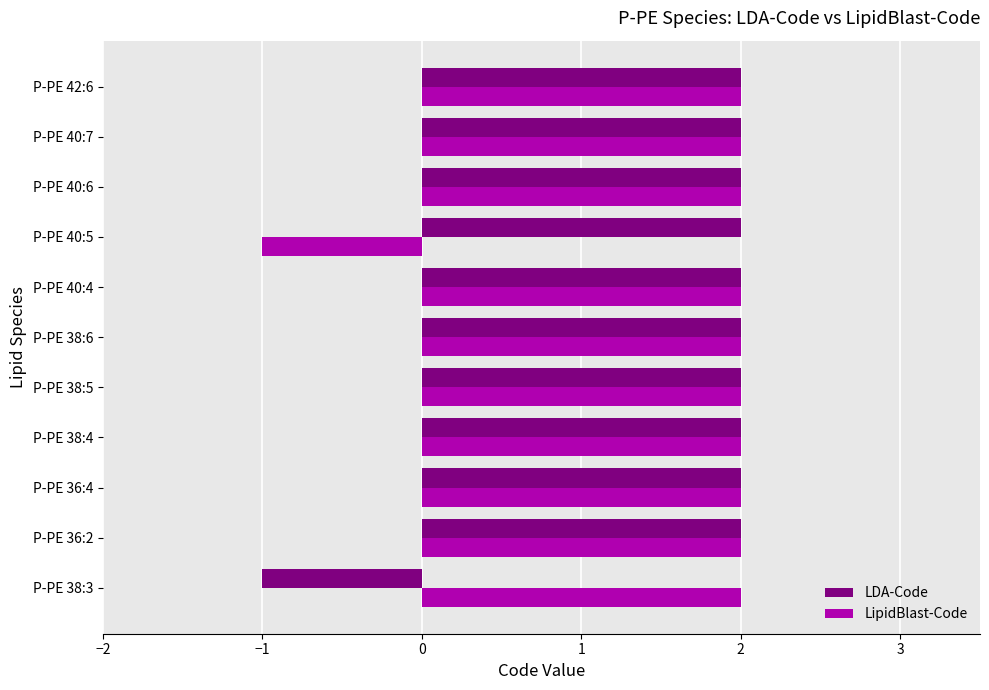

At which label is LDA-Code closest to 0?

P-PE 38:3